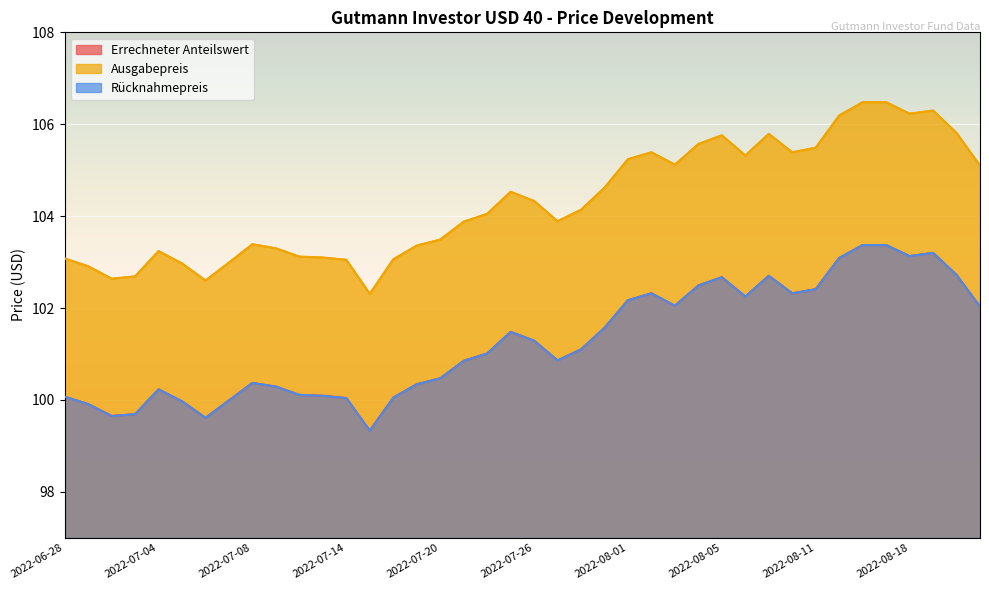

Reading left to right, list all the values displayed in this chart.

Errechneter Anteilswert: 2022-06-28=100.1	2022-06-29=99.9	2022-06-30=99.7	2022-07-01=99.7	2022-07-04=100.2	2022-07-05=100.0	2022-07-06=99.6	2022-07-07=100.0	2022-07-08=100.4	2022-07-11=100.3	2022-07-12=100.1	2022-07-13=100.1	2022-07-14=100.0	2022-07-15=99.3	2022-07-18=100.0	2022-07-19=100.3	2022-07-20=100.5	2022-07-21=100.8	2022-07-22=101.0	2022-07-25=101.5	2022-07-26=101.3	2022-07-27=100.9	2022-07-28=101.1	2022-07-29=101.6	2022-08-01=102.2	2022-08-02=102.3	2022-08-03=102.0	2022-08-04=102.5	2022-08-05=102.7	2022-08-08=102.2	2022-08-09=102.7	2022-08-10=102.3	2022-08-11=102.4	2022-08-12=103.1	2022-08-16=103.4	2022-08-17=103.4	2022-08-18=103.1	2022-08-19=103.2	2022-08-22=102.7	2022-08-23=102.0
Ausgabepreis: 2022-06-28=103.1	2022-06-29=102.9	2022-06-30=102.6	2022-07-01=102.7	2022-07-04=103.2	2022-07-05=103.0	2022-07-06=102.6	2022-07-07=103.0	2022-07-08=103.4	2022-07-11=103.3	2022-07-12=103.1	2022-07-13=103.1	2022-07-14=103.0	2022-07-15=102.3	2022-07-18=103.1	2022-07-19=103.4	2022-07-20=103.5	2022-07-21=103.9	2022-07-22=104.0	2022-07-25=104.5	2022-07-26=104.3	2022-07-27=103.9	2022-07-28=104.1	2022-07-29=104.6	2022-08-01=105.2	2022-08-02=105.4	2022-08-03=105.1	2022-08-04=105.6	2022-08-05=105.8	2022-08-08=105.3	2022-08-09=105.8	2022-08-10=105.4	2022-08-11=105.5	2022-08-12=106.2	2022-08-16=106.5	2022-08-17=106.5	2022-08-18=106.2	2022-08-19=106.3	2022-08-22=105.8	2022-08-23=105.1
Rücknahmepreis: 2022-06-28=100.1	2022-06-29=99.9	2022-06-30=99.7	2022-07-01=99.7	2022-07-04=100.2	2022-07-05=100.0	2022-07-06=99.6	2022-07-07=100.0	2022-07-08=100.4	2022-07-11=100.3	2022-07-12=100.1	2022-07-13=100.1	2022-07-14=100.0	2022-07-15=99.3	2022-07-18=100.0	2022-07-19=100.3	2022-07-20=100.5	2022-07-21=100.8	2022-07-22=101.0	2022-07-25=101.5	2022-07-26=101.3	2022-07-27=100.9	2022-07-28=101.1	2022-07-29=101.6	2022-08-01=102.2	2022-08-02=102.3	2022-08-03=102.0	2022-08-04=102.5	2022-08-05=102.7	2022-08-08=102.2	2022-08-09=102.7	2022-08-10=102.3	2022-08-11=102.4	2022-08-12=103.1	2022-08-16=103.4	2022-08-17=103.4	2022-08-18=103.1	2022-08-19=103.2	2022-08-22=102.7	2022-08-23=102.0